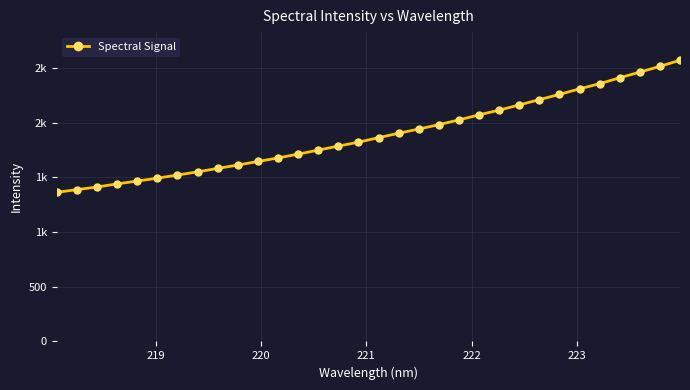

What is the smallest value displayed?

1363.1